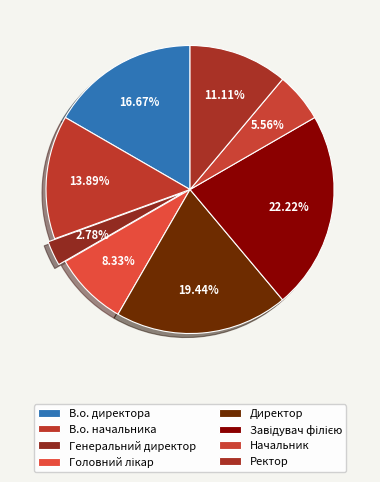

To the nearest percent, what is the combined percentage of Начальник and Завідувач філією?

28%